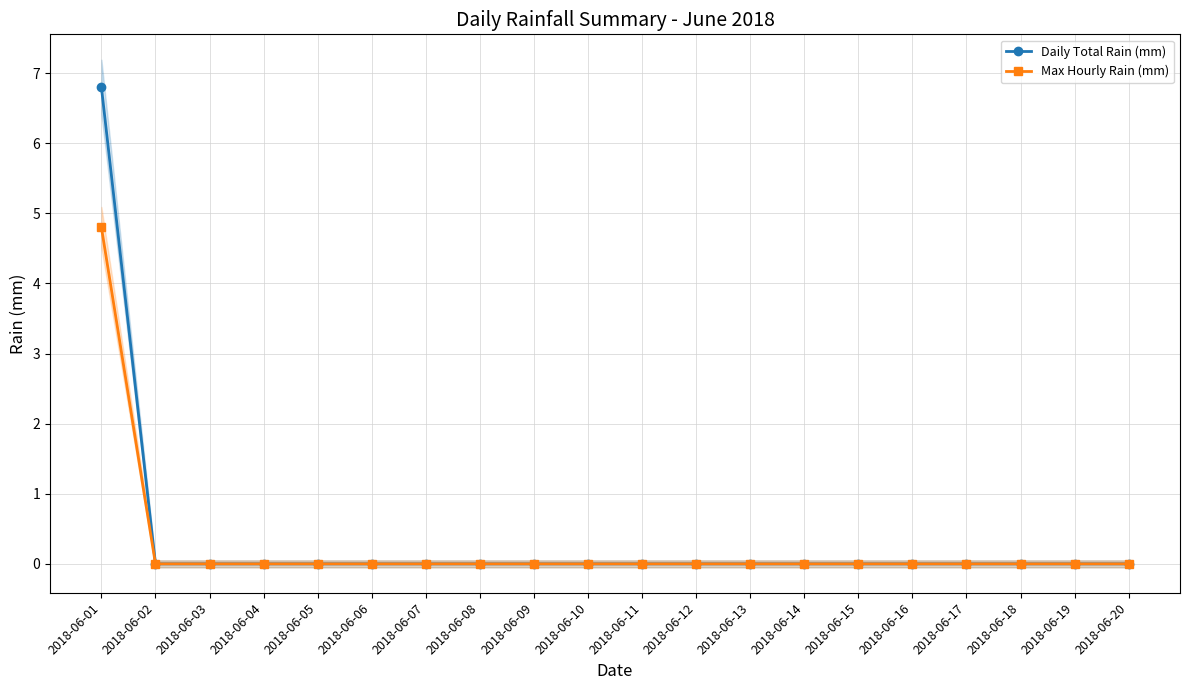

Reading right to left, what are all the values shown in this chart?

Daily Total Rain (mm): 2018-06-20=0.0	2018-06-19=0.0	2018-06-18=0.0	2018-06-17=0.0	2018-06-16=0.0	2018-06-15=0.0	2018-06-14=0.0	2018-06-13=0.0	2018-06-12=0.0	2018-06-11=0.0	2018-06-10=0.0	2018-06-09=0.0	2018-06-08=0.0	2018-06-07=0.0	2018-06-06=0.0	2018-06-05=0.0	2018-06-04=0.0	2018-06-03=0.0	2018-06-02=0.0	2018-06-01=6.8
Max Hourly Rain (mm): 2018-06-20=0.0	2018-06-19=0.0	2018-06-18=0.0	2018-06-17=0.0	2018-06-16=0.0	2018-06-15=0.0	2018-06-14=0.0	2018-06-13=0.0	2018-06-12=0.0	2018-06-11=0.0	2018-06-10=0.0	2018-06-09=0.0	2018-06-08=0.0	2018-06-07=0.0	2018-06-06=0.0	2018-06-05=0.0	2018-06-04=0.0	2018-06-03=0.0	2018-06-02=0.0	2018-06-01=4.8